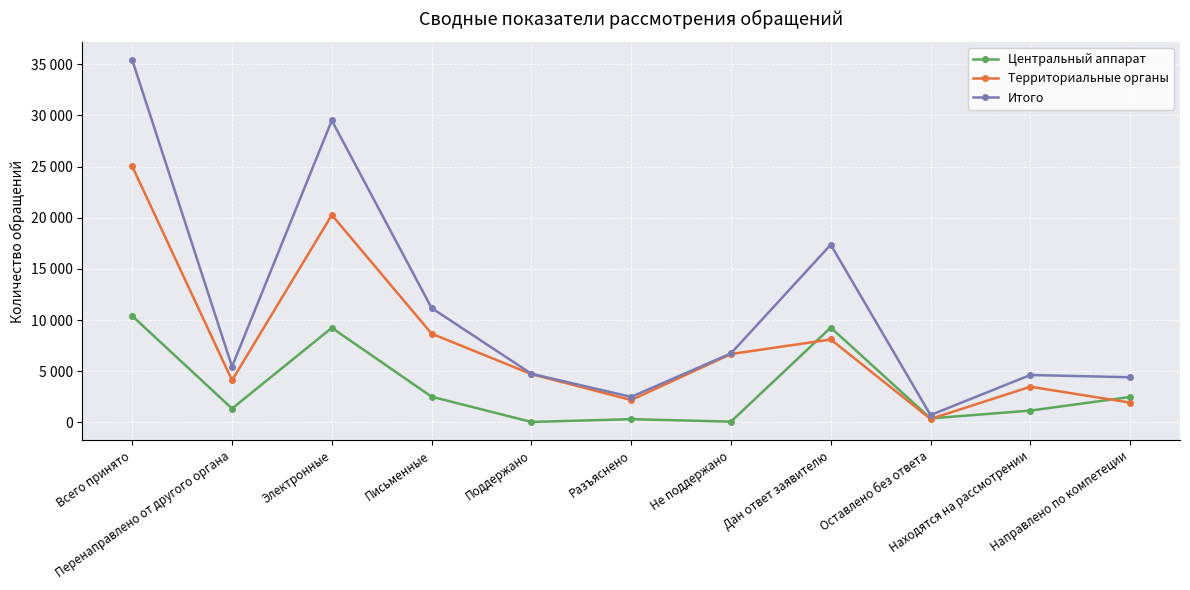

How many times do Территориальные органы and Центральный аппарат cross each other?

3